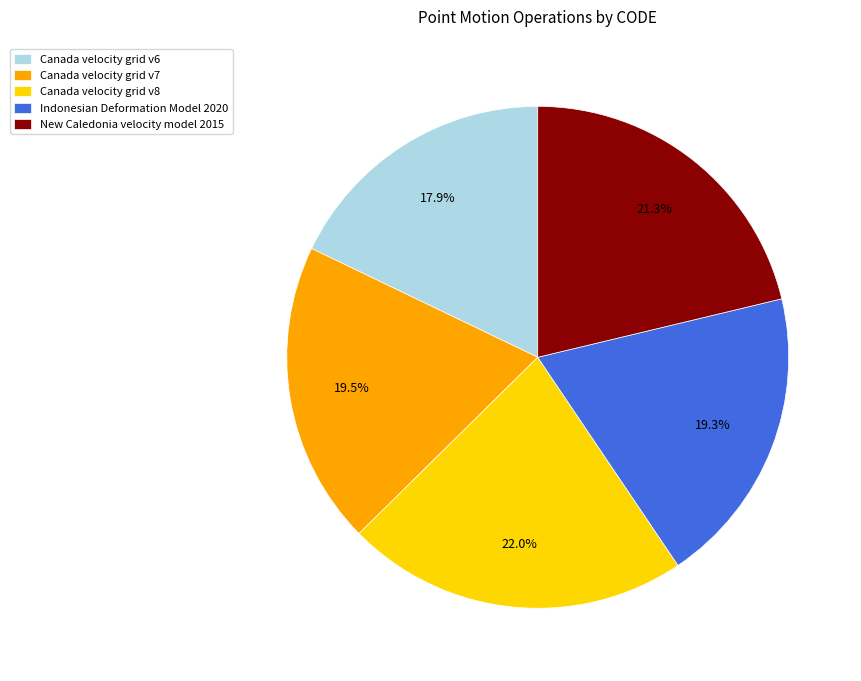

To the nearest percent, what is the difference between the largest and smallest slice percentages?

4%